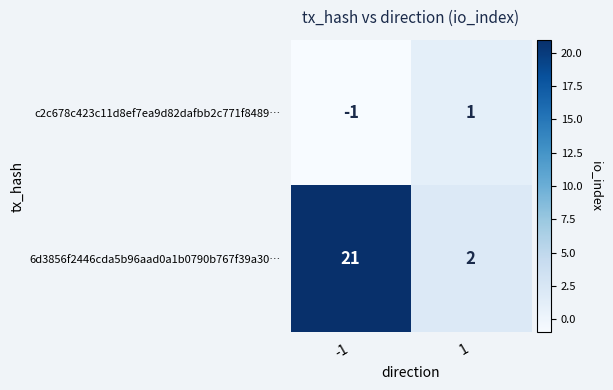

What is the difference between the highest and lowest values at -1?

22